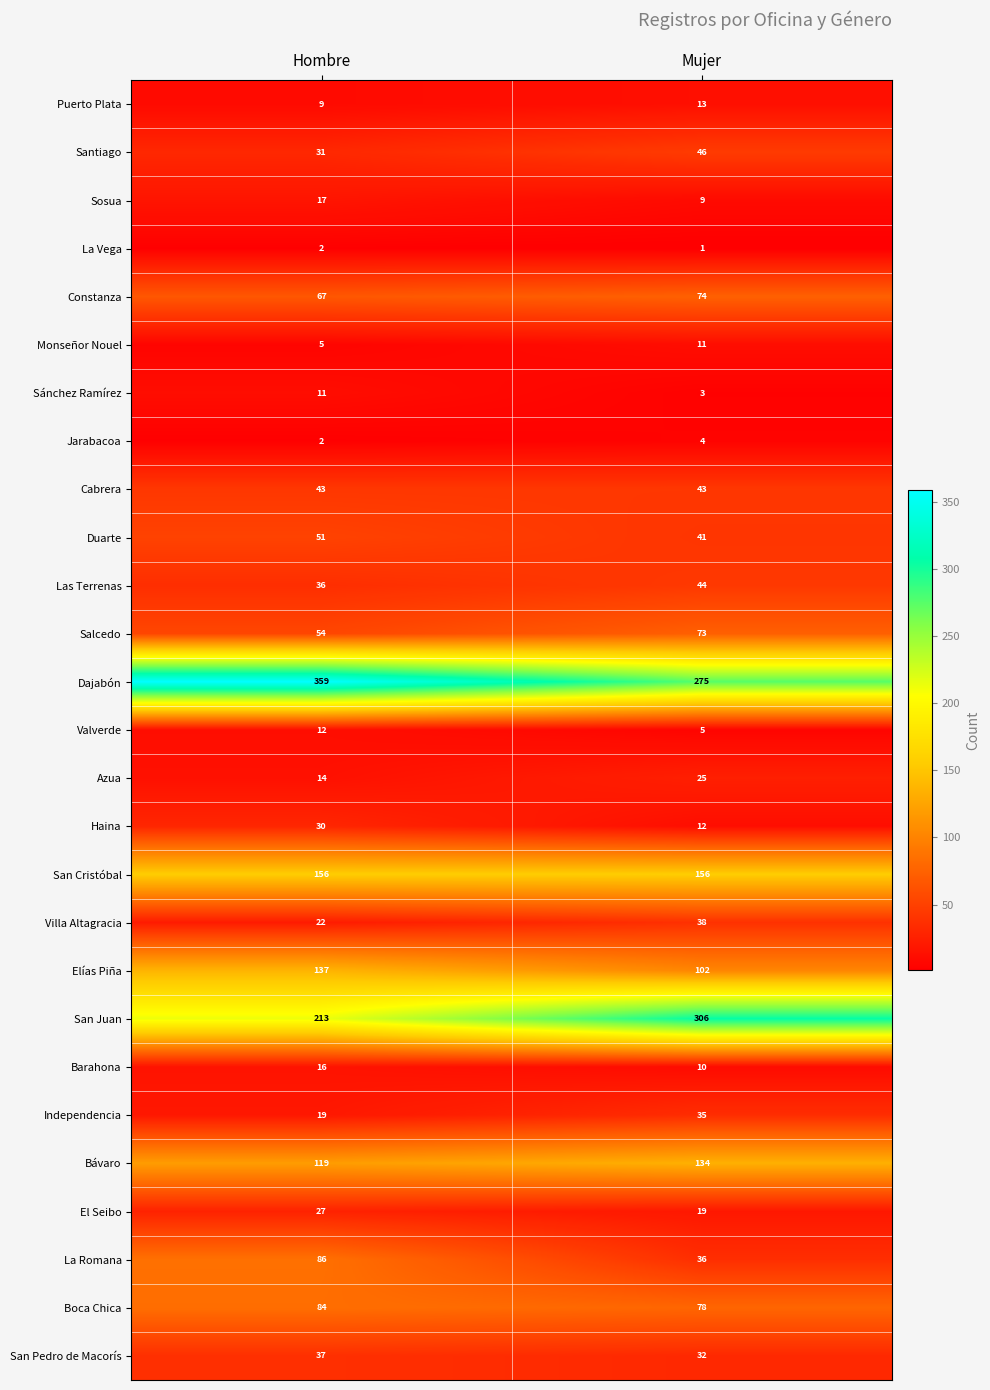

The San Juan series shows 354 at Hombre. True or false?

False